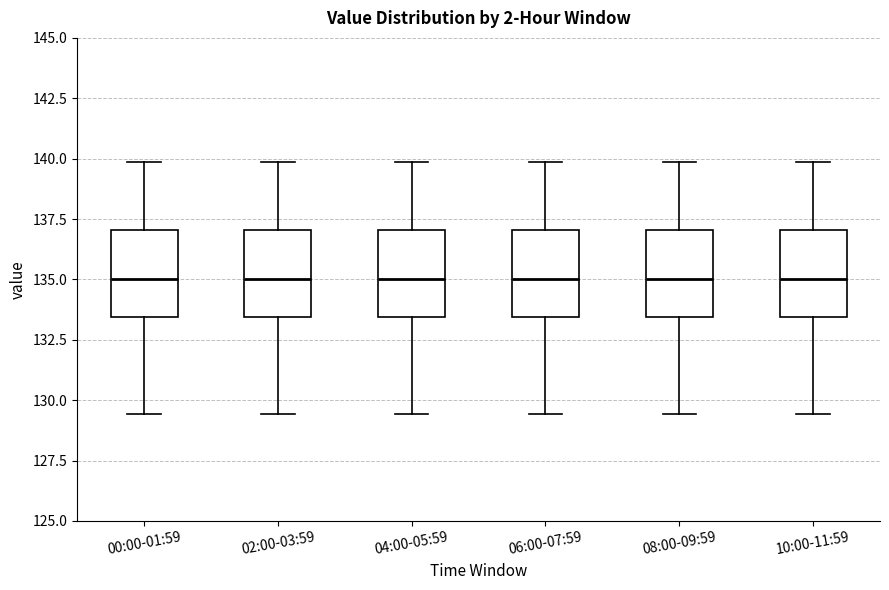

Reading left to right, read every box against the y-axis: the position of its median line, the range the box covers, and the ends of its whiskers. The values are not printed on the chart, so give them approximately, as read against the axis.

00:00-01:59: median 135.0, box 133.5 to 137.0, whiskers 129.5 to 140.0
02:00-03:59: median 135.0, box 133.5 to 137.0, whiskers 129.5 to 140.0
04:00-05:59: median 135.0, box 133.5 to 137.0, whiskers 129.5 to 140.0
06:00-07:59: median 135.0, box 133.5 to 137.0, whiskers 129.5 to 140.0
08:00-09:59: median 135.0, box 133.5 to 137.0, whiskers 129.5 to 140.0
10:00-11:59: median 135.0, box 133.5 to 137.0, whiskers 129.5 to 140.0